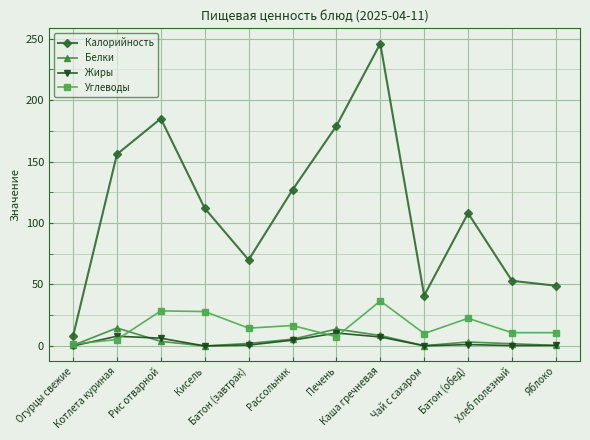

What is the difference between the highest and lowest values at Яблоко?

48.6